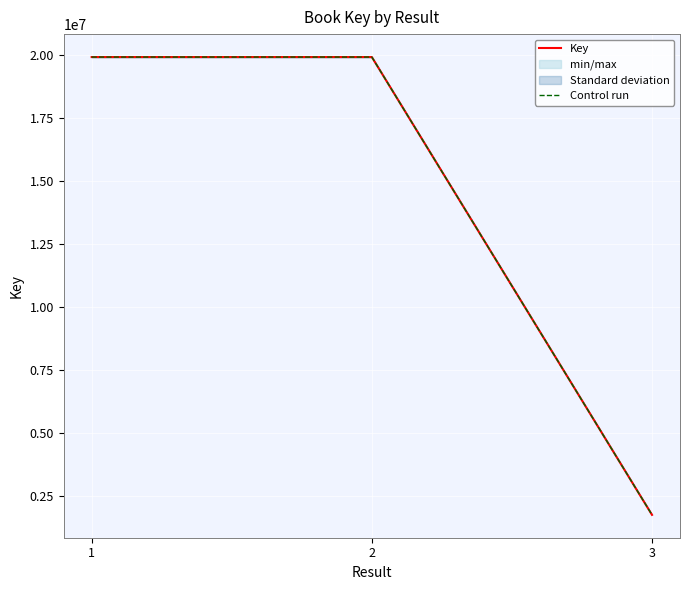

Where does the Control run series first go above 19928015?

2